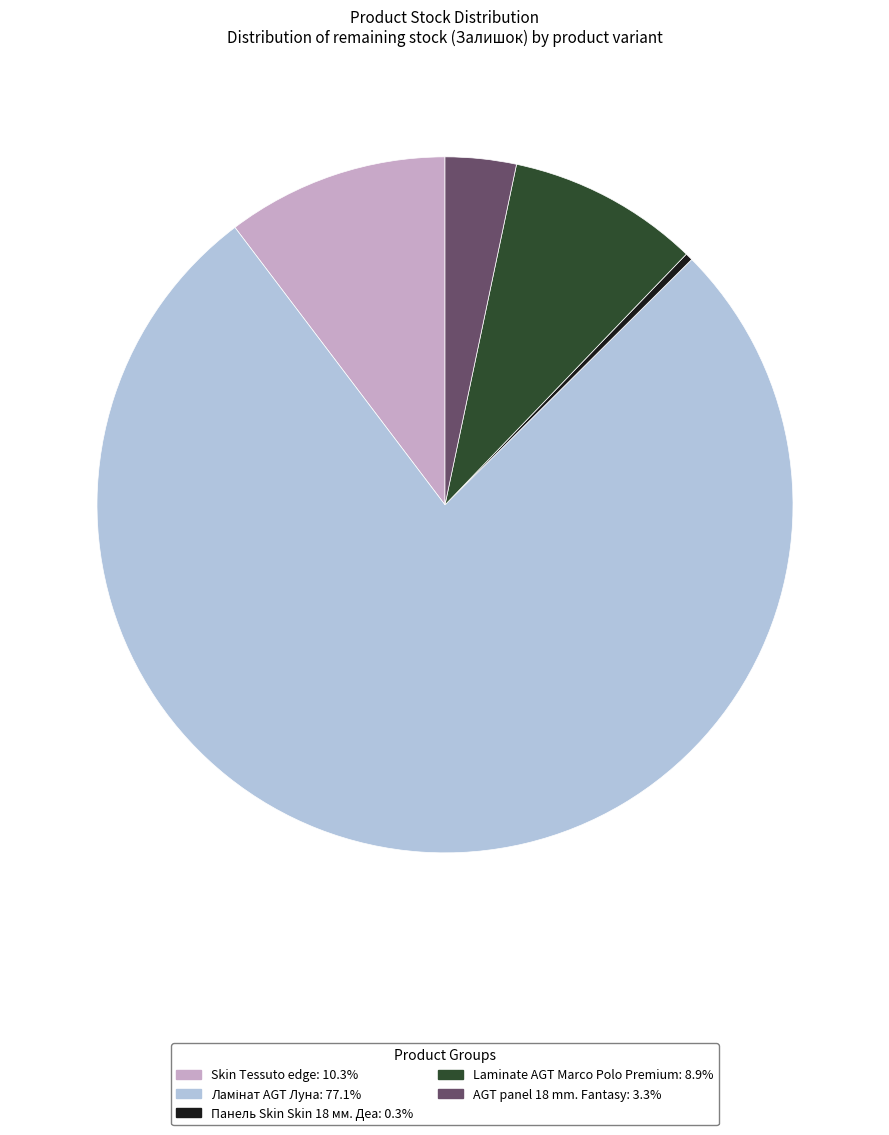

Does any single category account for the majority?

Yes